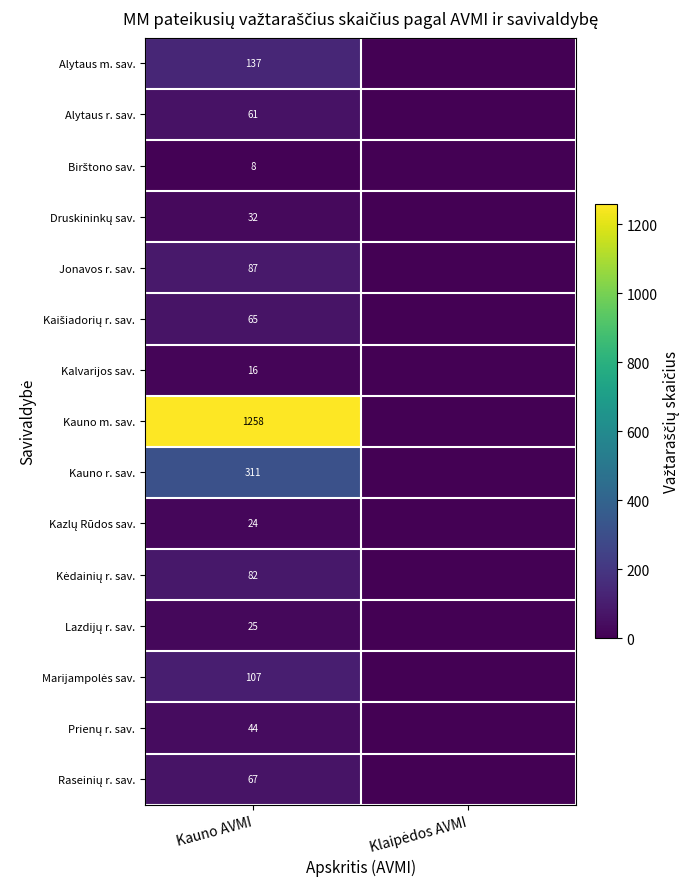

The Alytaus r. sav. series shows 88 at Kauno AVMI. True or false?

False